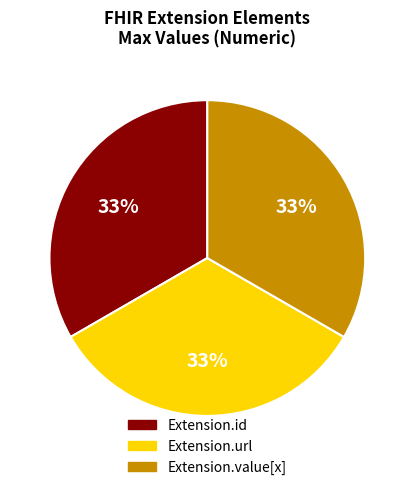

To the nearest percent, what is the average slice percentage?

33%